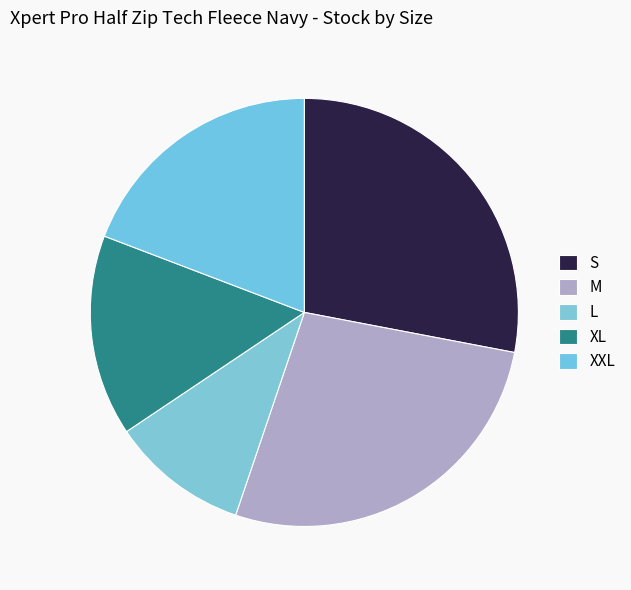

How many segments does this pie chart have?

5